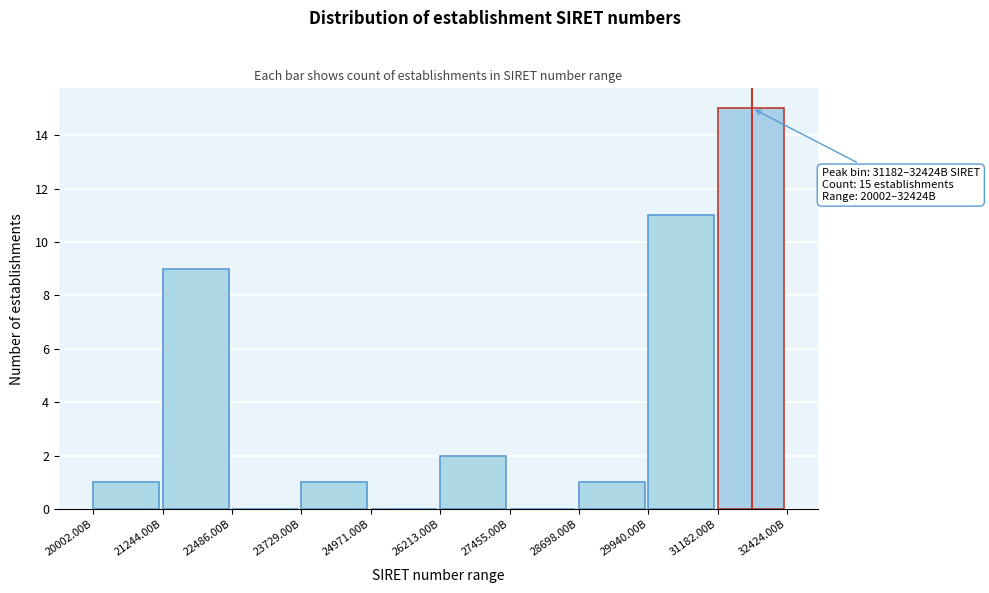

Reading right to left, what are all the values shown in this chart?

31182.00B=15	29940.00B=11	28698.00B=1	27455.00B=0	26213.00B=2	24971.00B=0	23729.00B=1	22486.00B=0	21244.00B=9	20002.00B=1